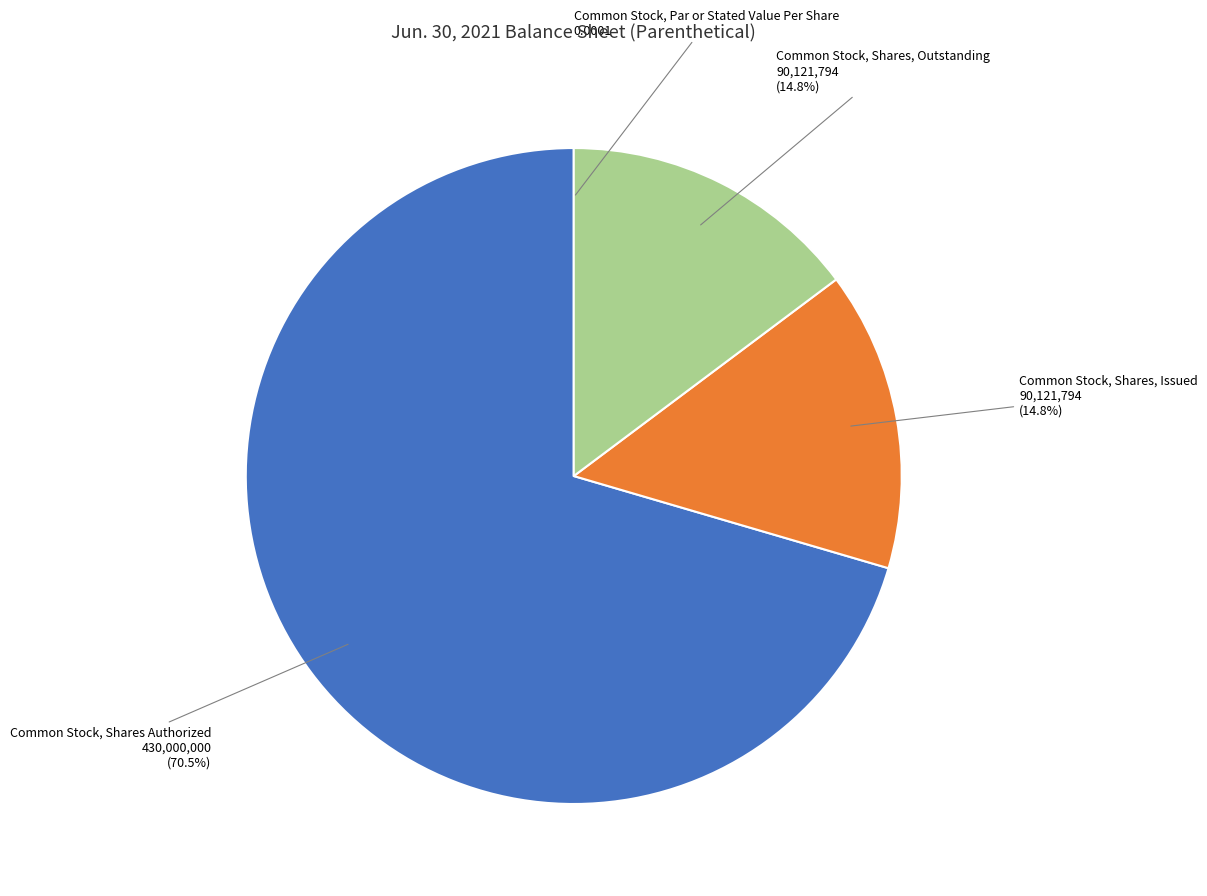

What percentage is NOT represented by Common Stock, Shares, Outstanding?

85.2%